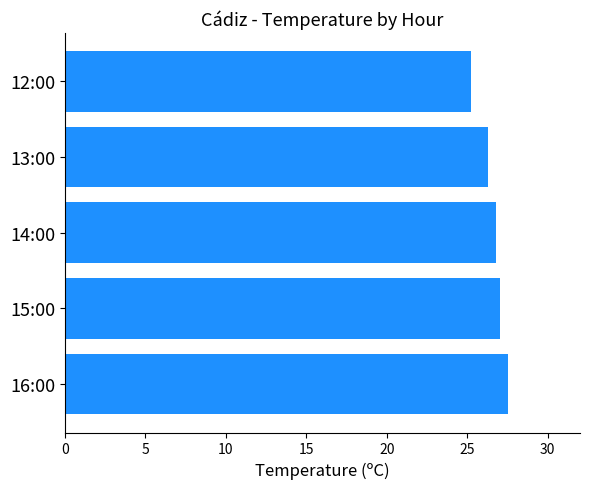

What is the sum of all values?

132.8